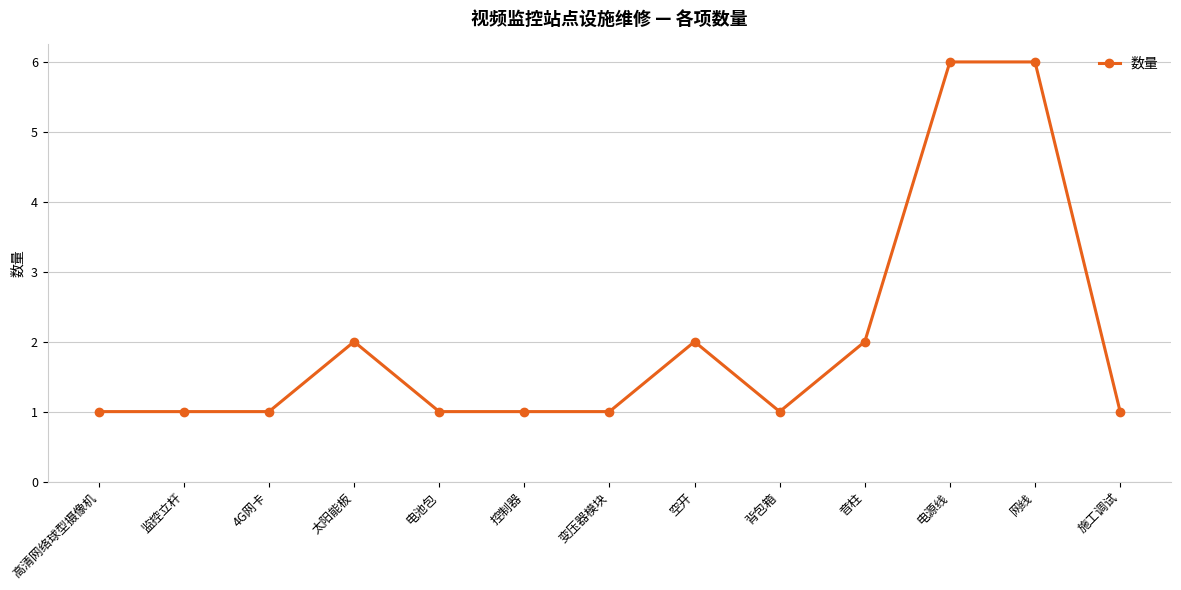

Reading left to right, extract all data points from this chart.

1	1	1	2	1	1	1	2	1	2	6	6	1